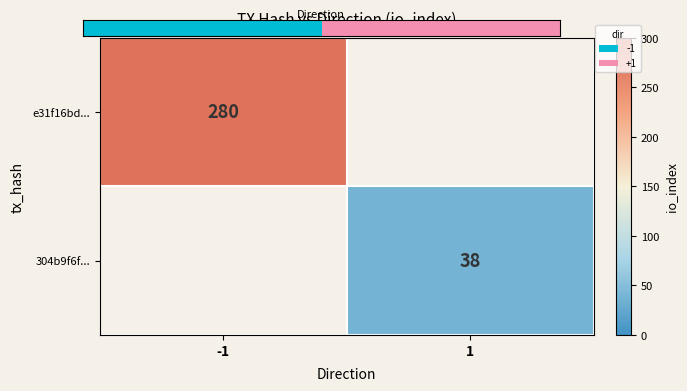

Is the value of 304b9f6f... at 1 greater than the value of e31f16bd... at -1?

No